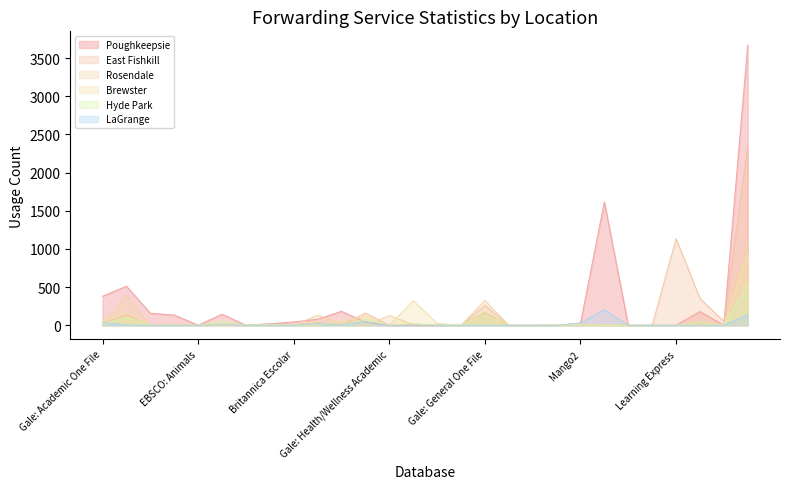

What is the average value of the Rosendale series?

79